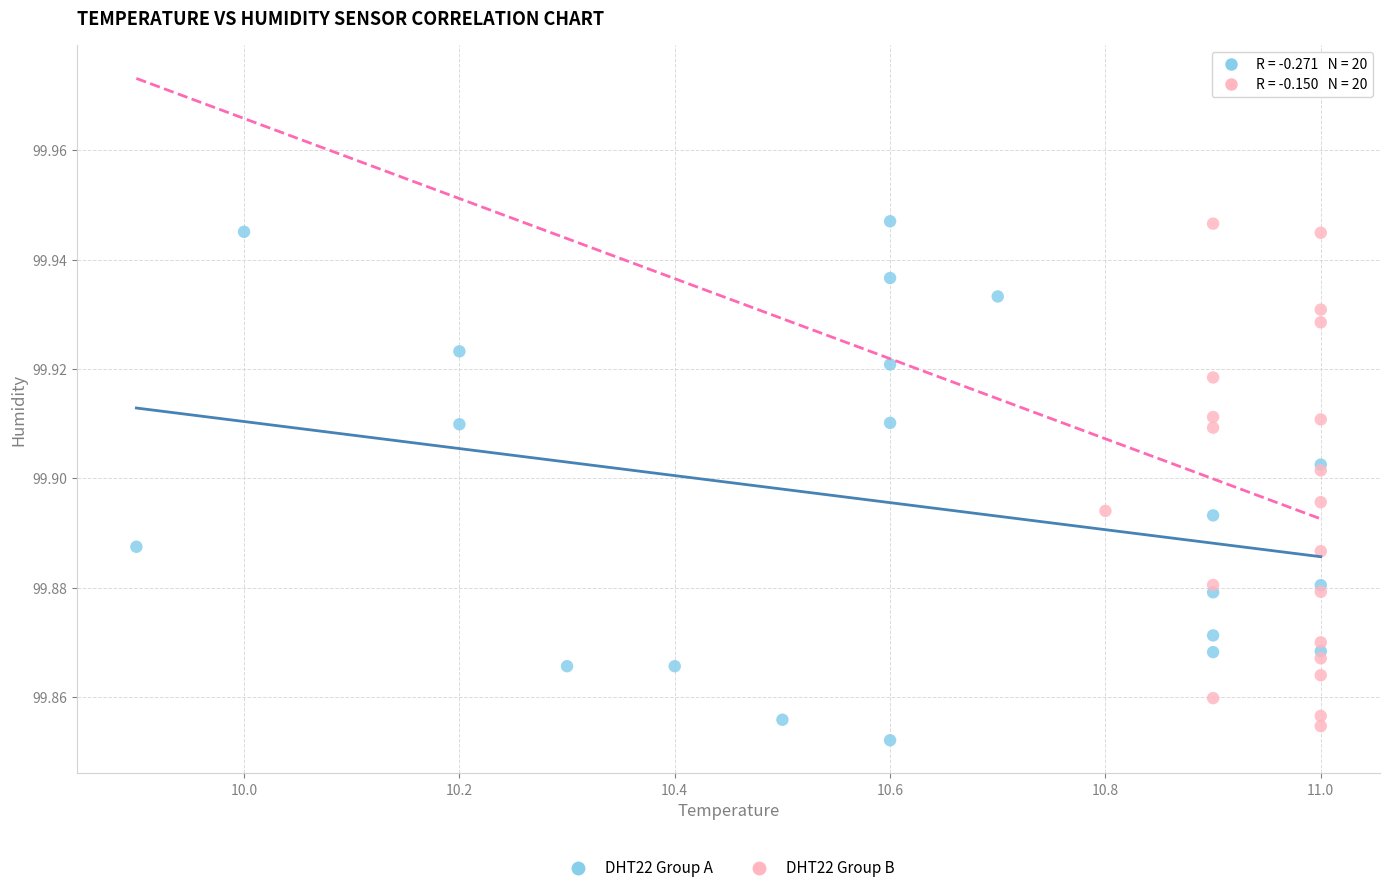

Which series contains the lowest Y value?

DHT22 Group A